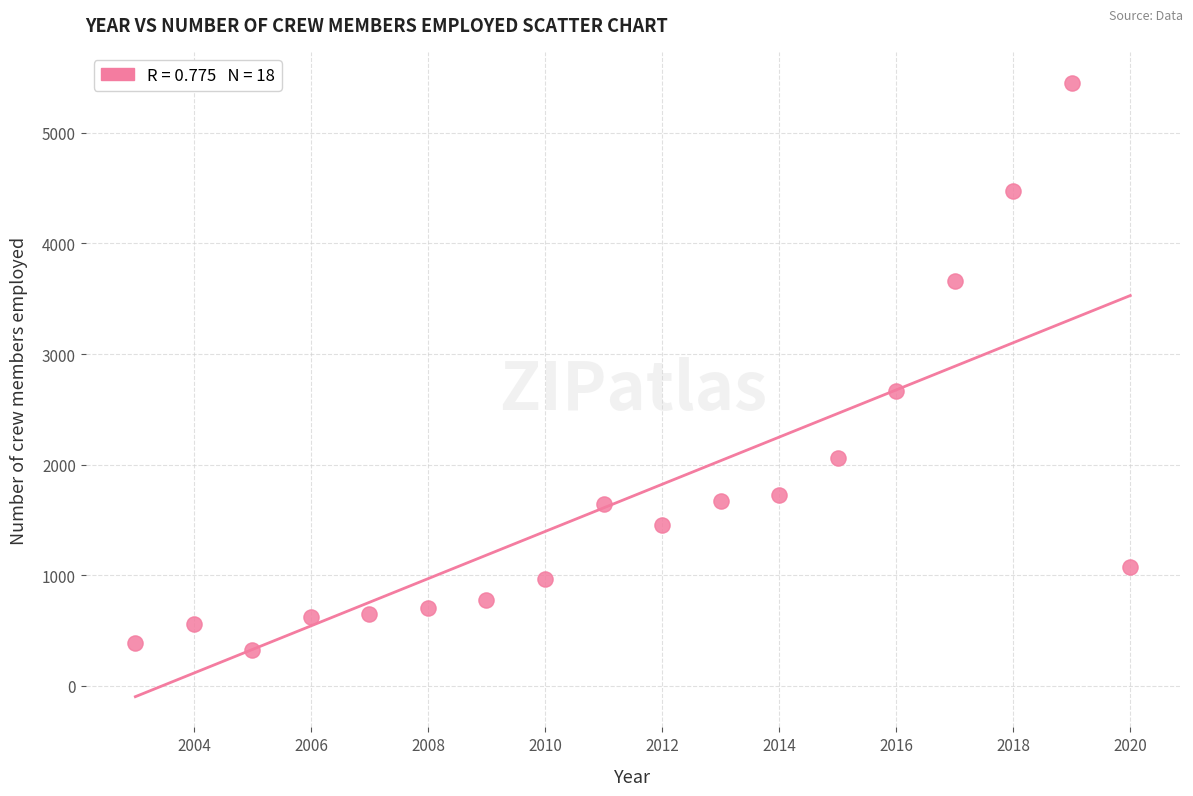

What Y value in the scatter plot is closest to 2889?

2670